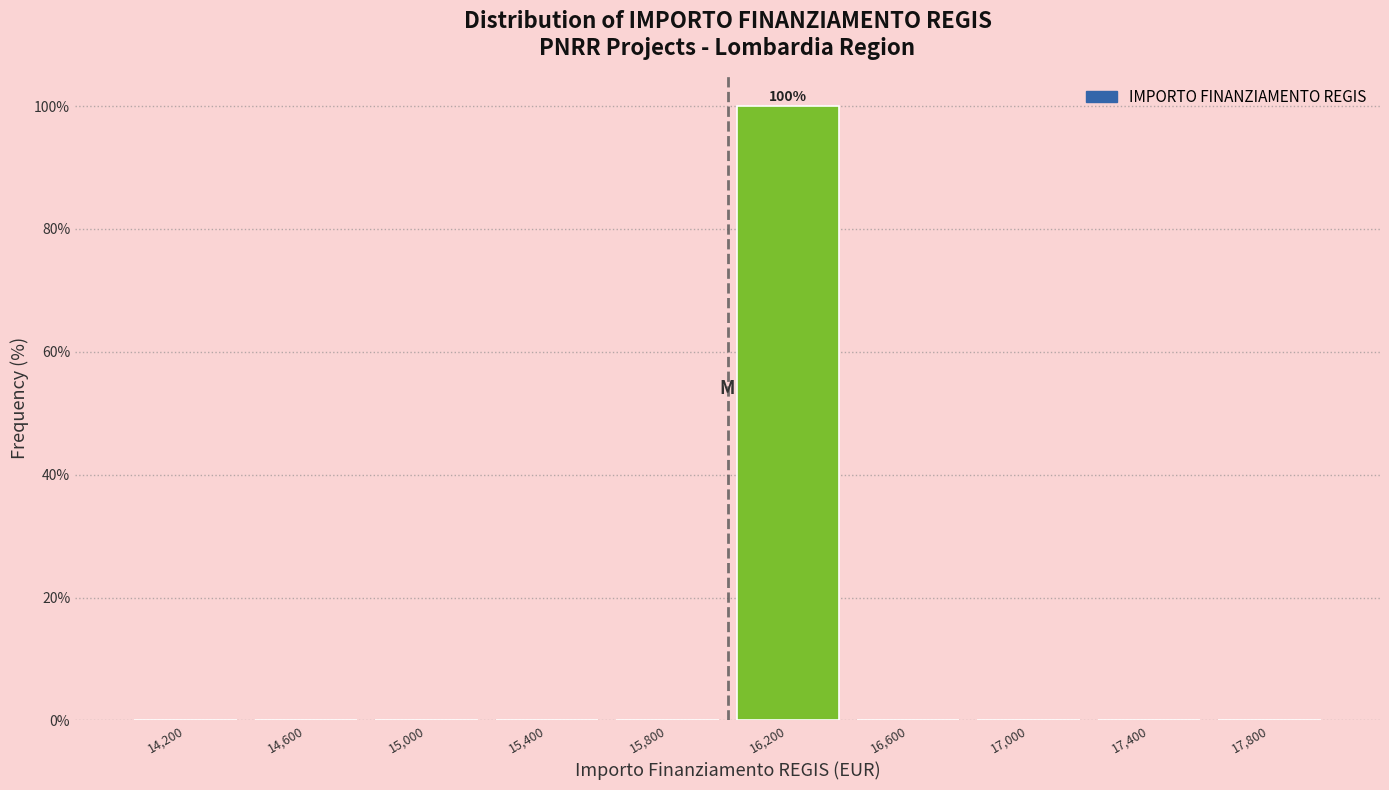

Which range on the x-axis has the tallest bar?

16000 to 16400